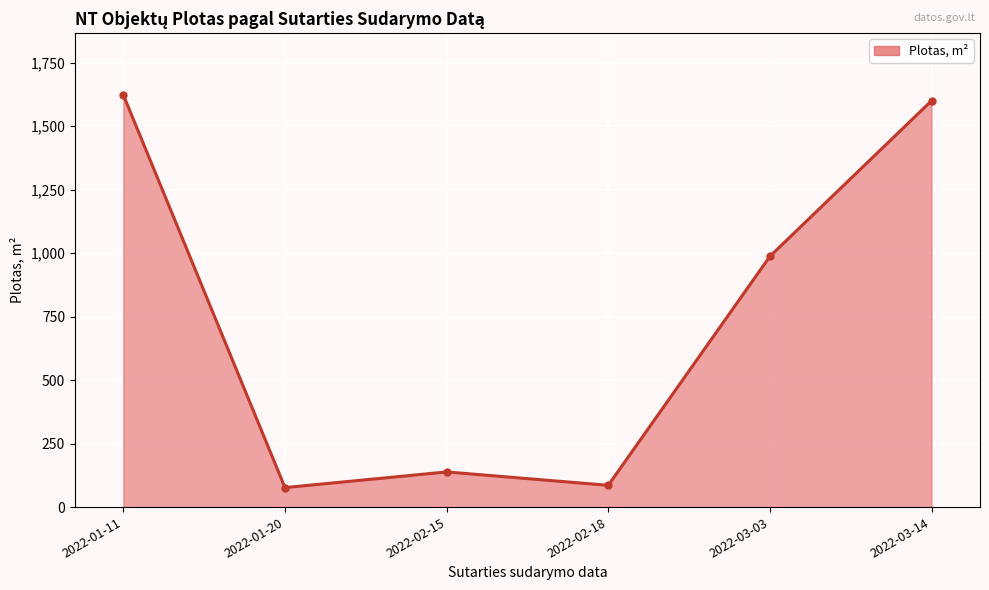

What is the difference between the maximum and minimum values?

1546.1